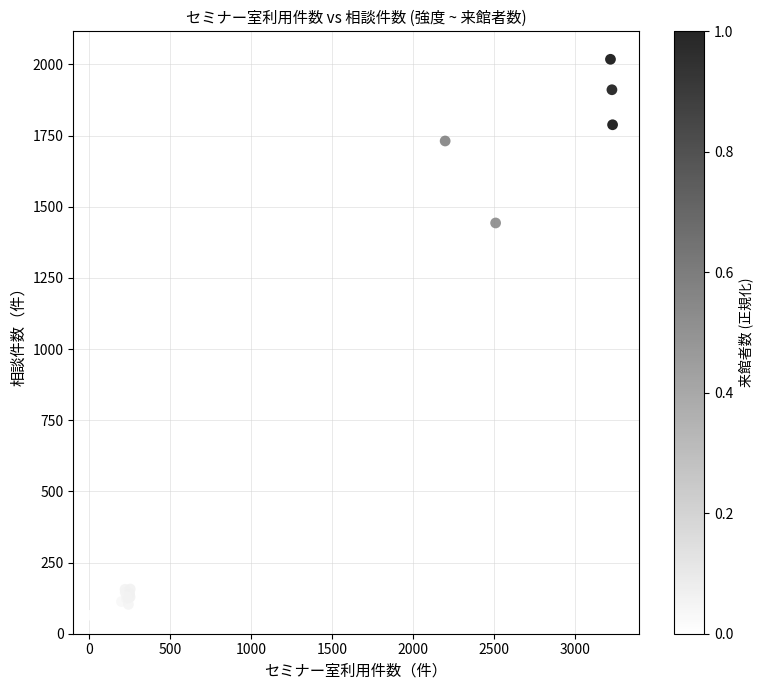

What Y value in the scatter plot is closest to 1036?

1443